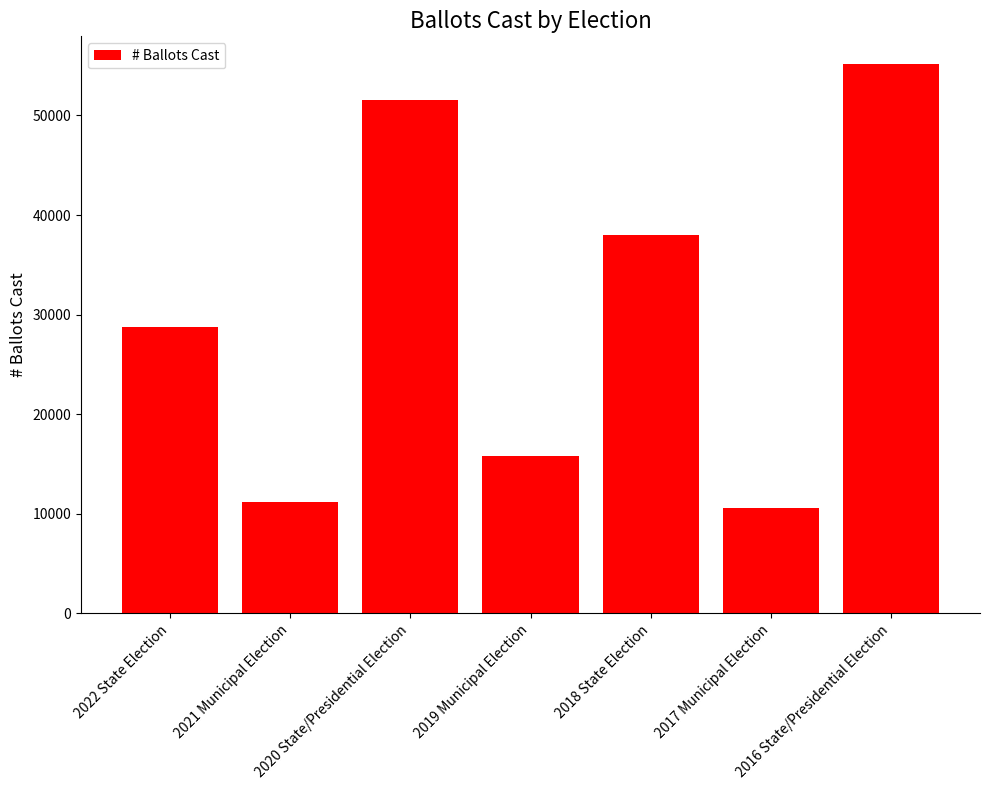

How many bars are there in total?

7